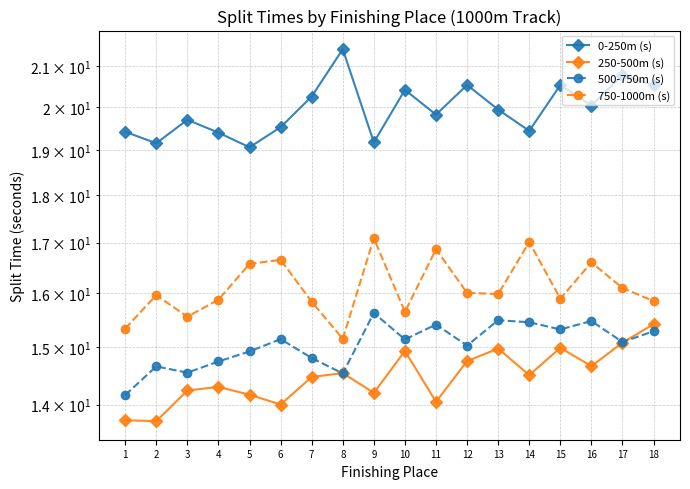

True or false: 250-500m (s) and 0-250m (s) cross at least once.

False